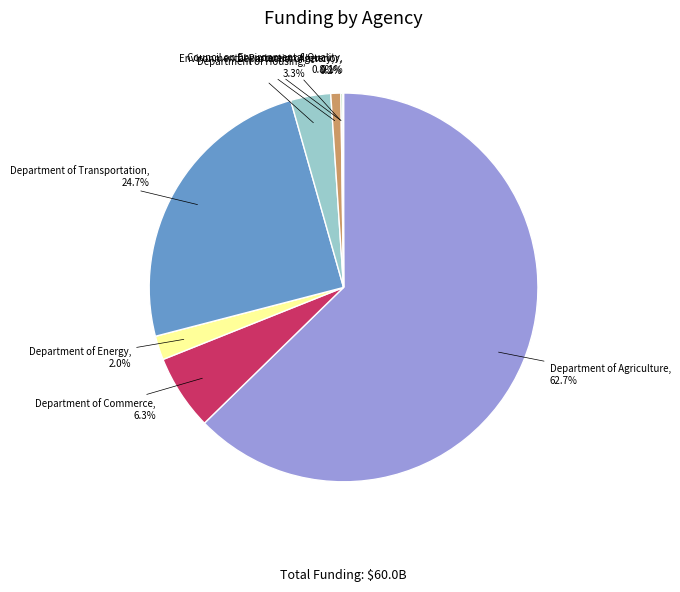

Is there any slice that represents more than half of the pie?

Yes